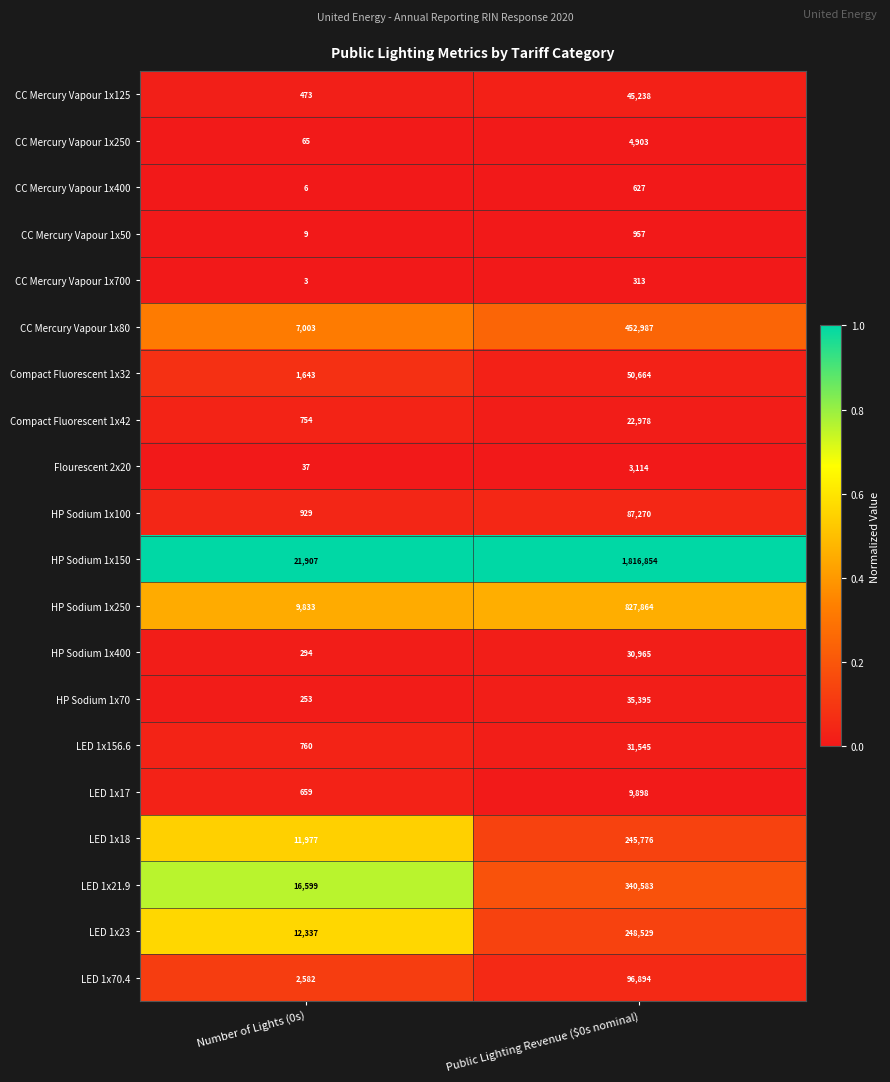

What is the difference between the highest and lowest values at Public Lighting Revenue ($0s nominal)?

1816541